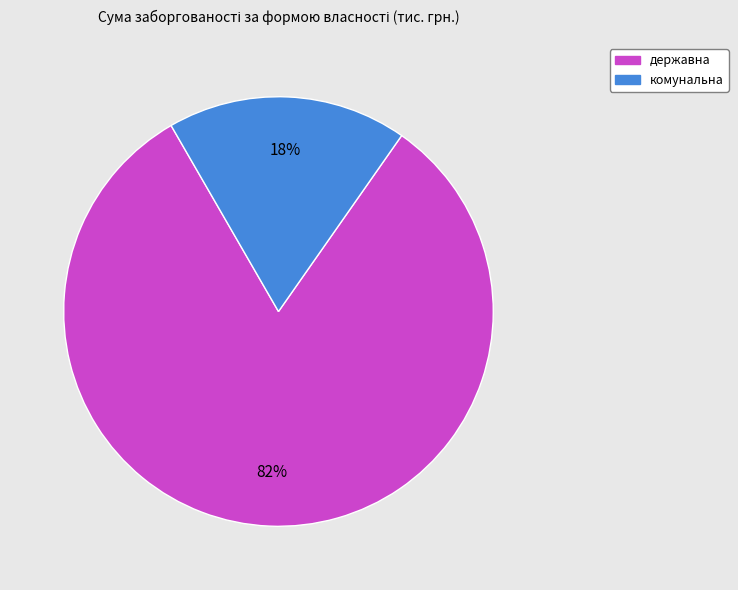

To the nearest percent, what is the average slice percentage?

50%